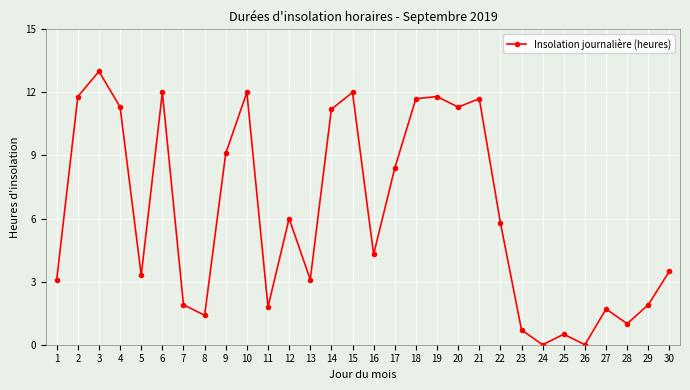

How many data points are less than 5?

15